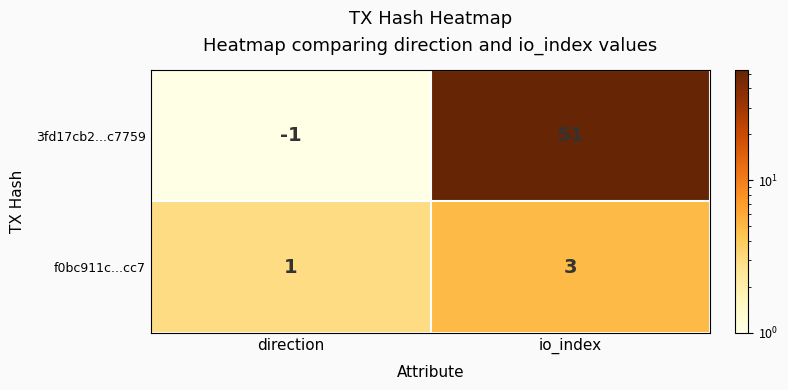

Which series changed the most between direction and io_index?

3fd17cb2...c7759